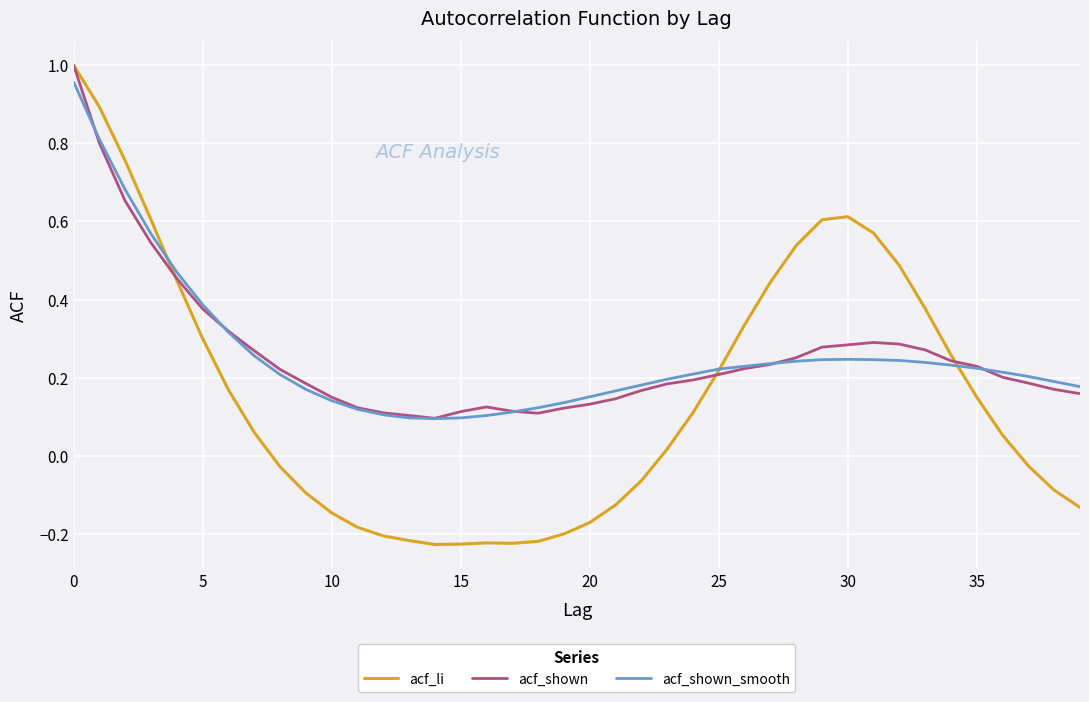

Which series has the widest spread of values?

acf_li